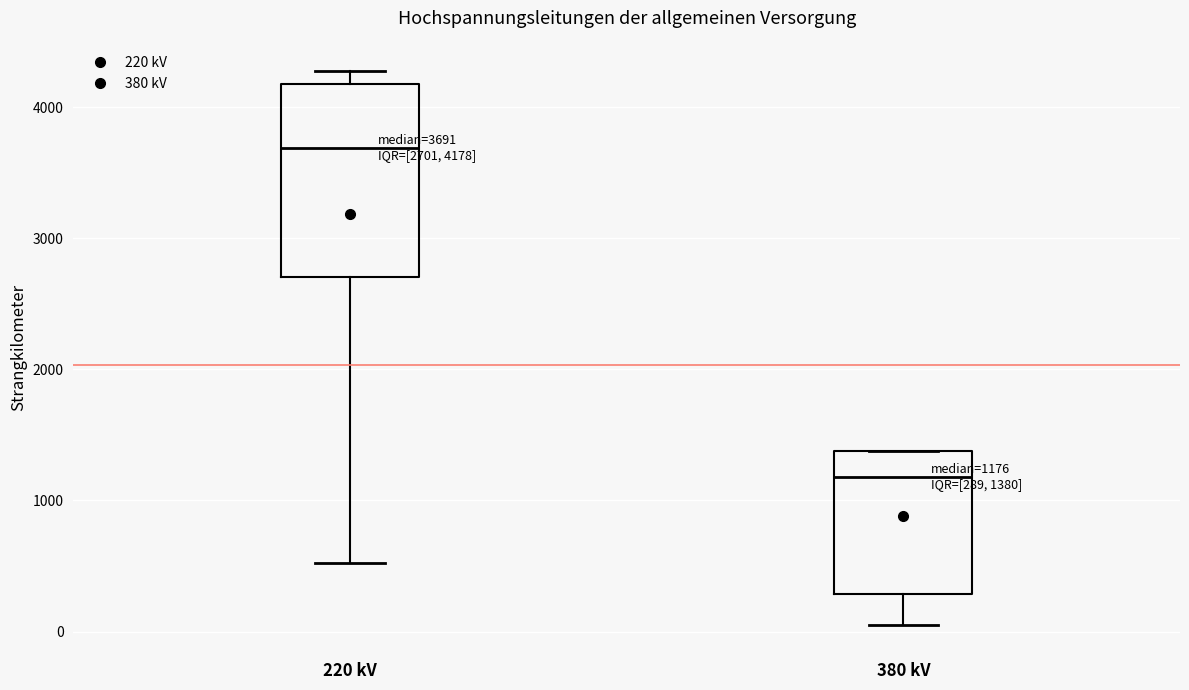

Which box has the lowest median line?

380 kV